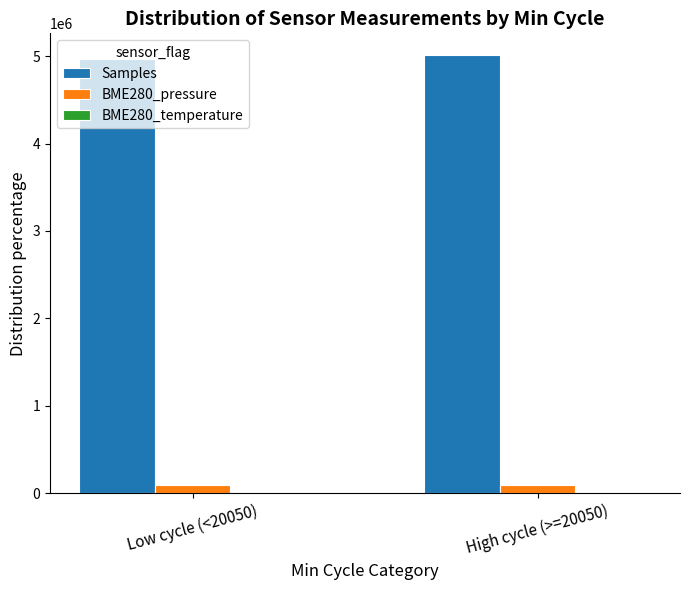

Which category has the highest value across all series?

High cycle (>=20050)